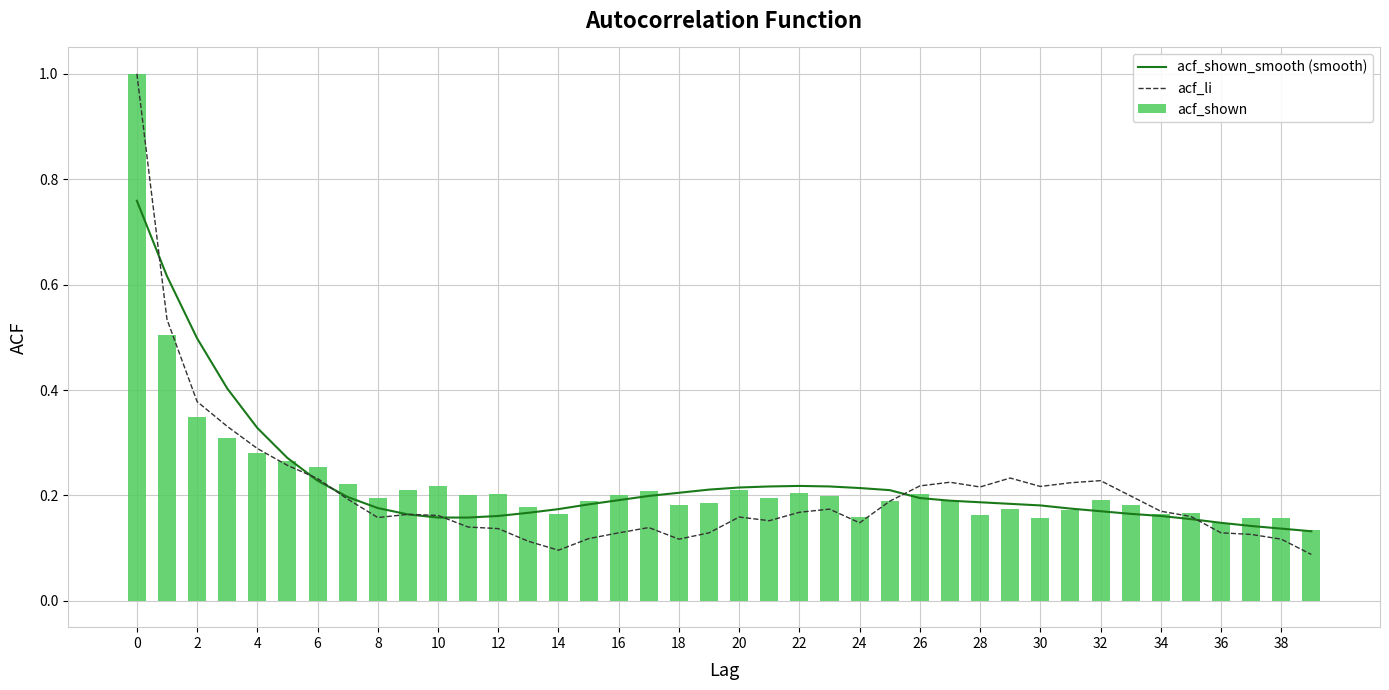

The value of acf_shown_smooth (smooth) at 28 is 0.1. True or false?

False